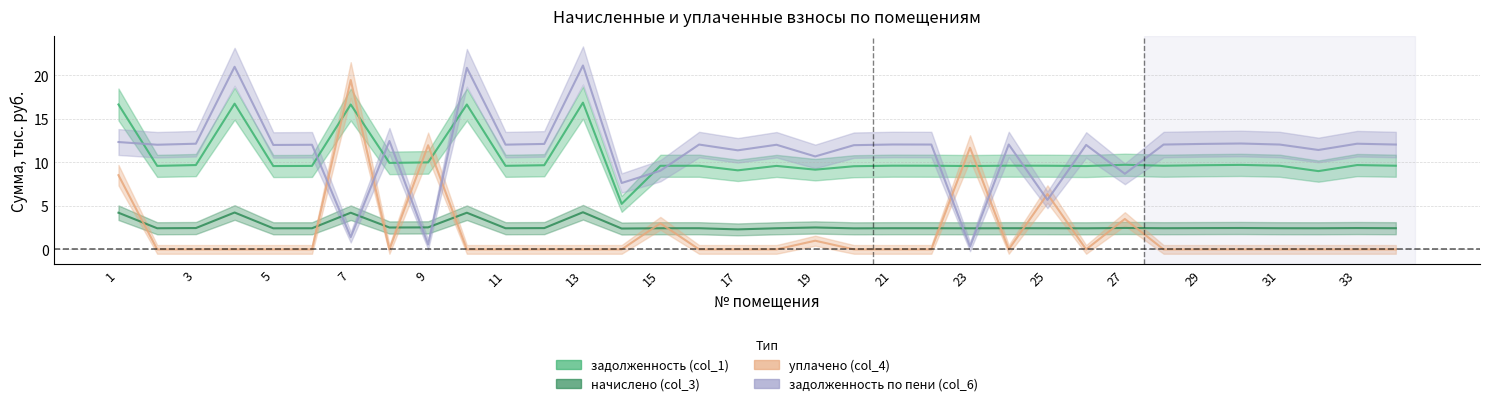

Is it true that задолженность по пени (col_6) equals 17.2 at 24?

False